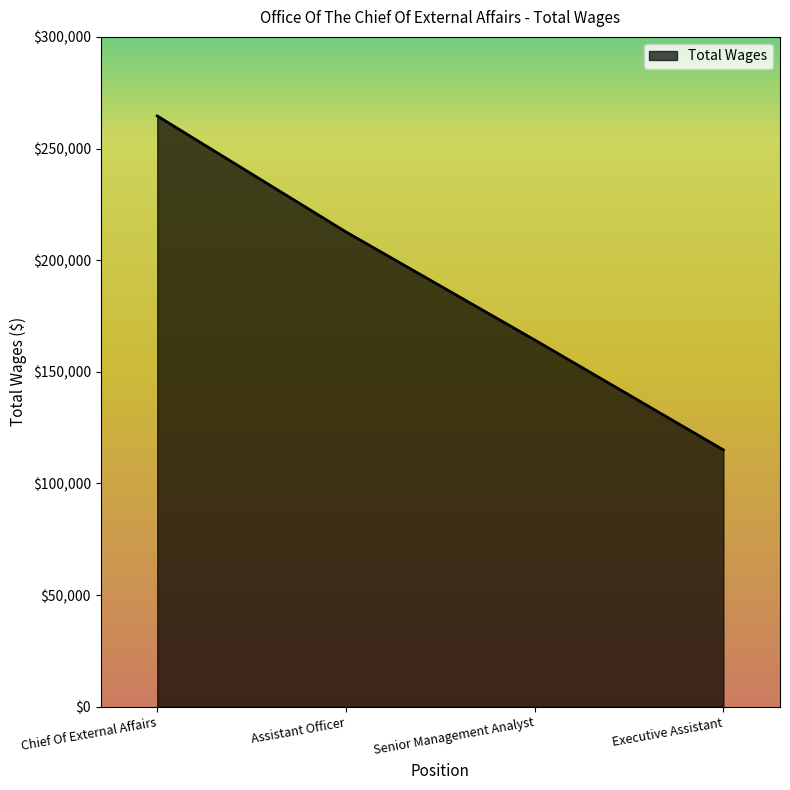

Reading left to right, what are all the values shown in this chart?

264597	212656	164271	115017